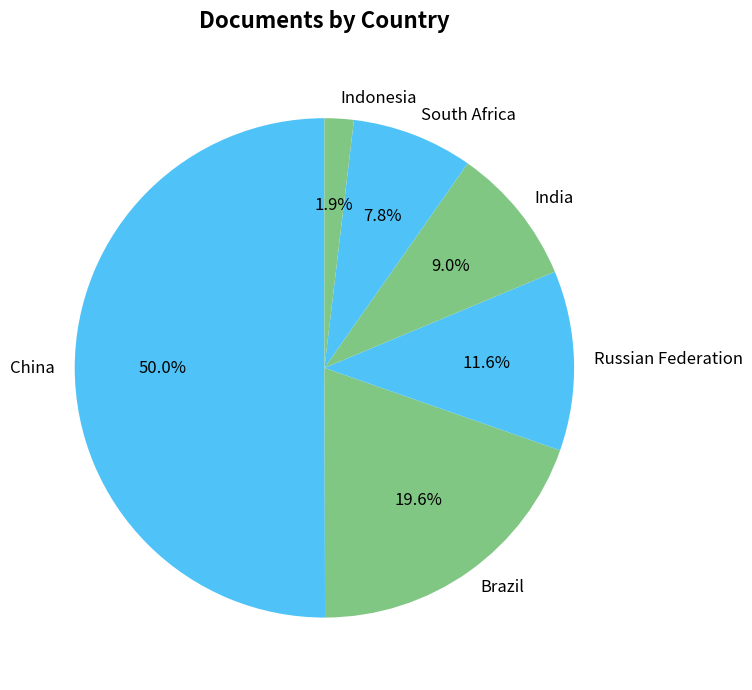

To the nearest percent, what is the combined percentage of South Africa and India?

17%